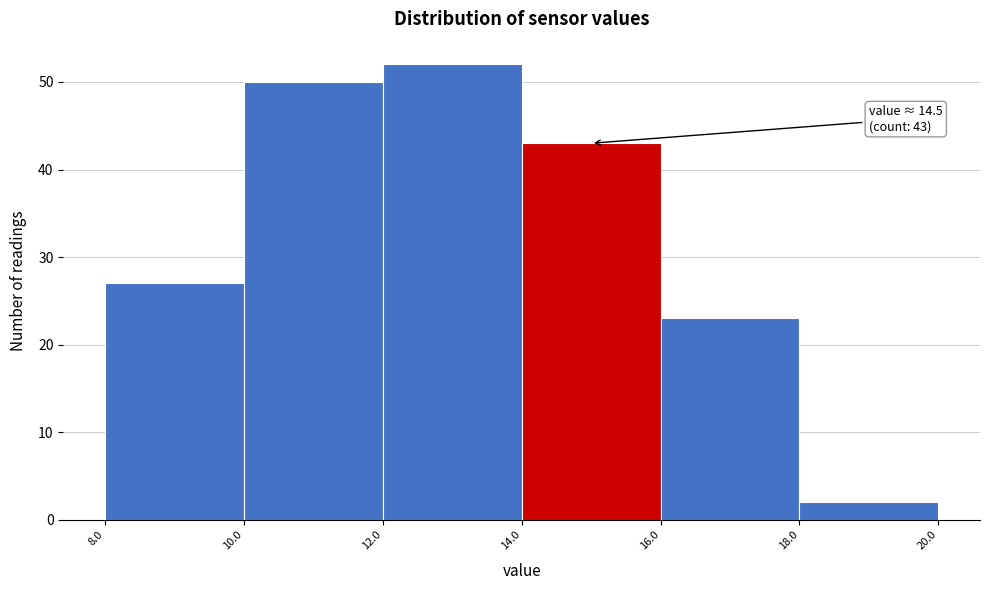

Which range on the x-axis has the tallest bar?

12.0 to 14.0